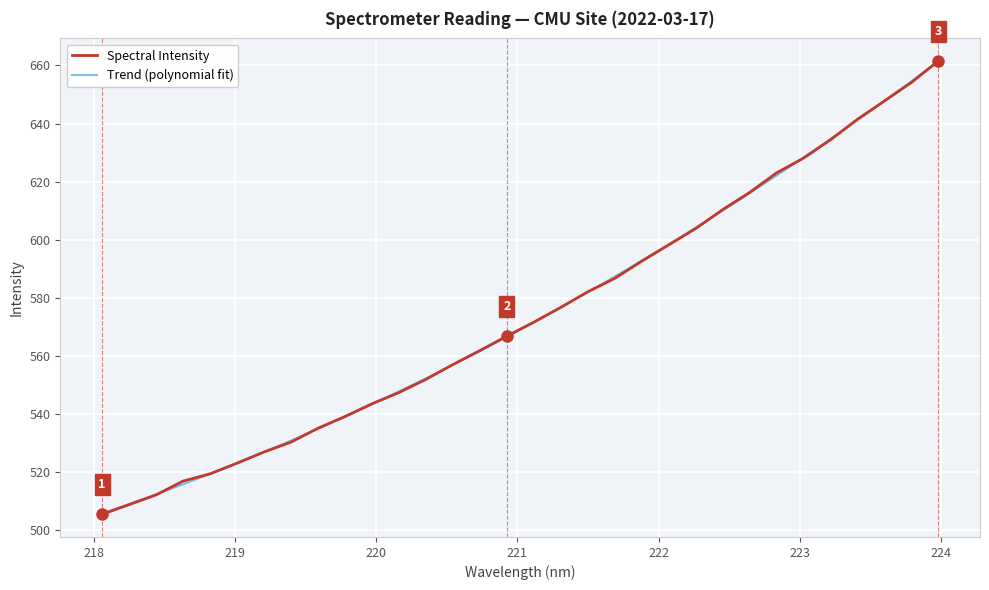

Approximately how many times larger is the value at 220.5444 compared to 219.3979?

1.1